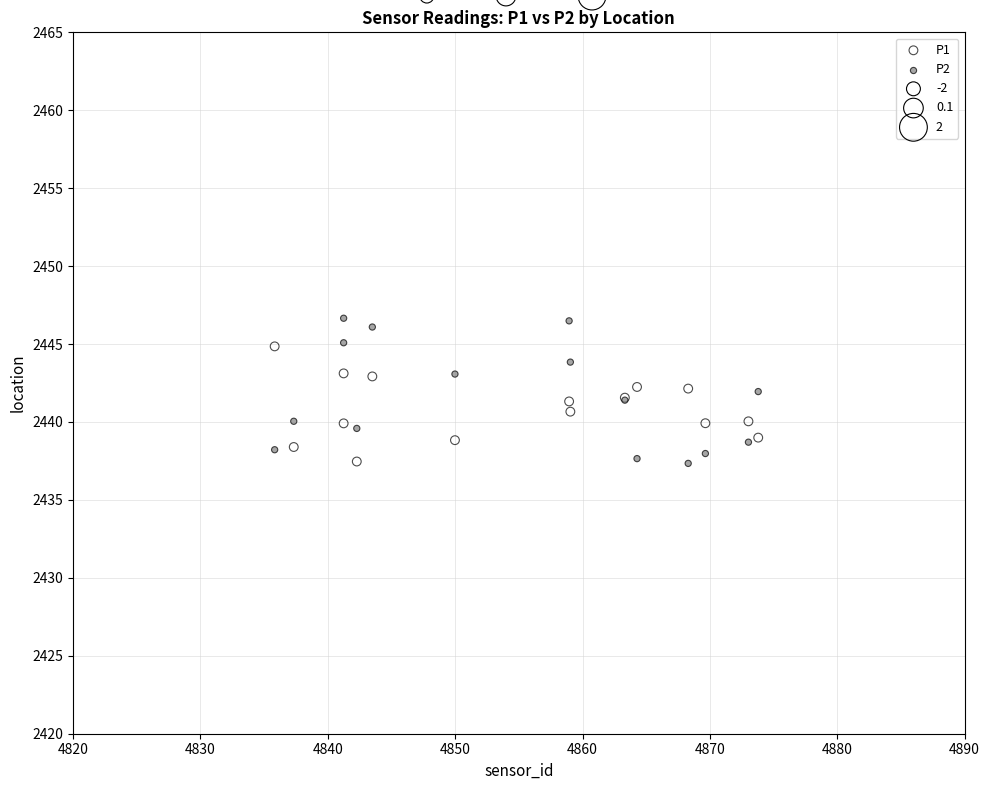

Which series has the widest spread of Y values?

P2